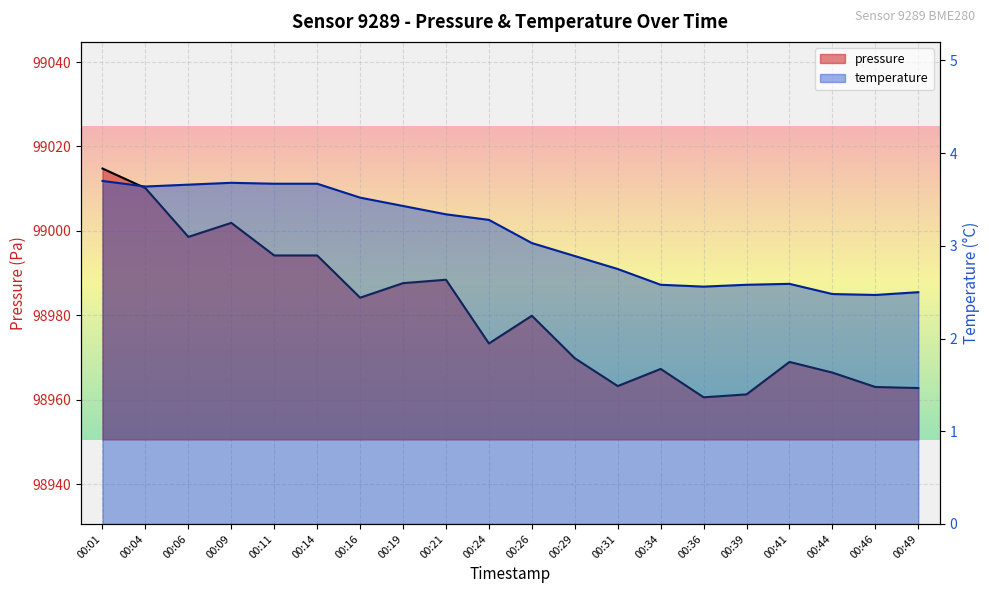

Read the temperature value at 00:36.

2.6